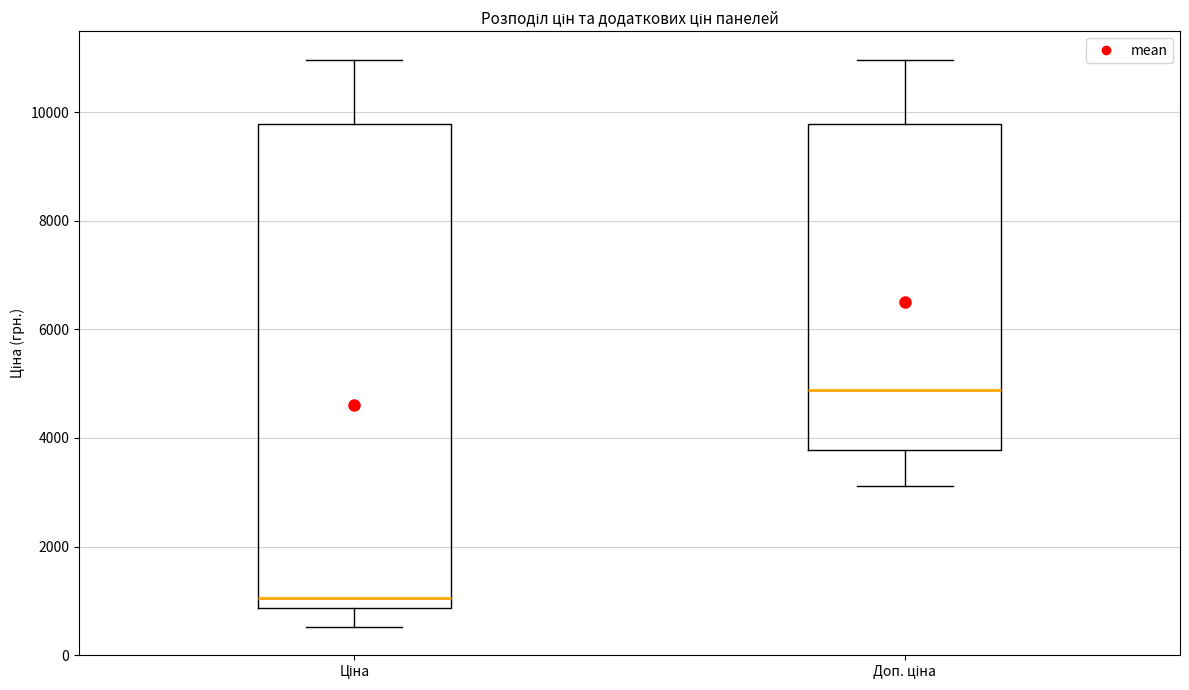

Which box has the highest median line?

Доп. ціна